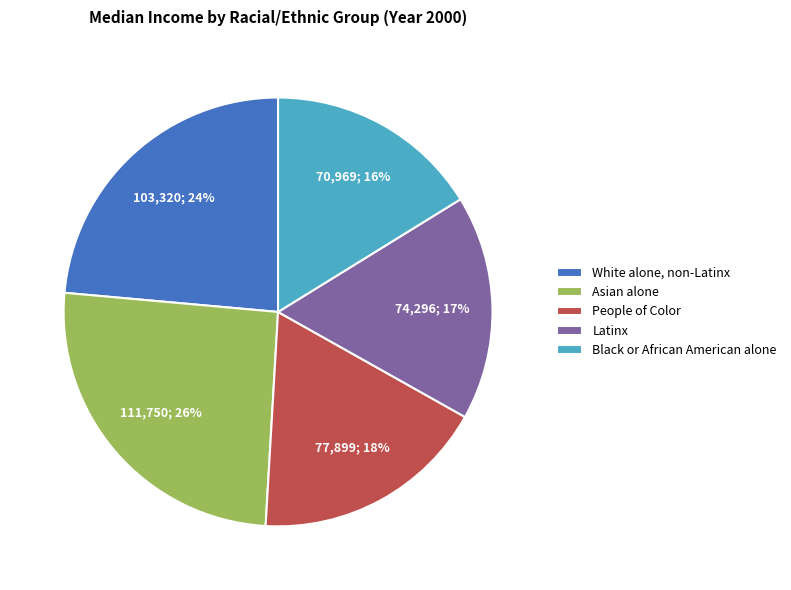

Count the number of slices in the pie.

5